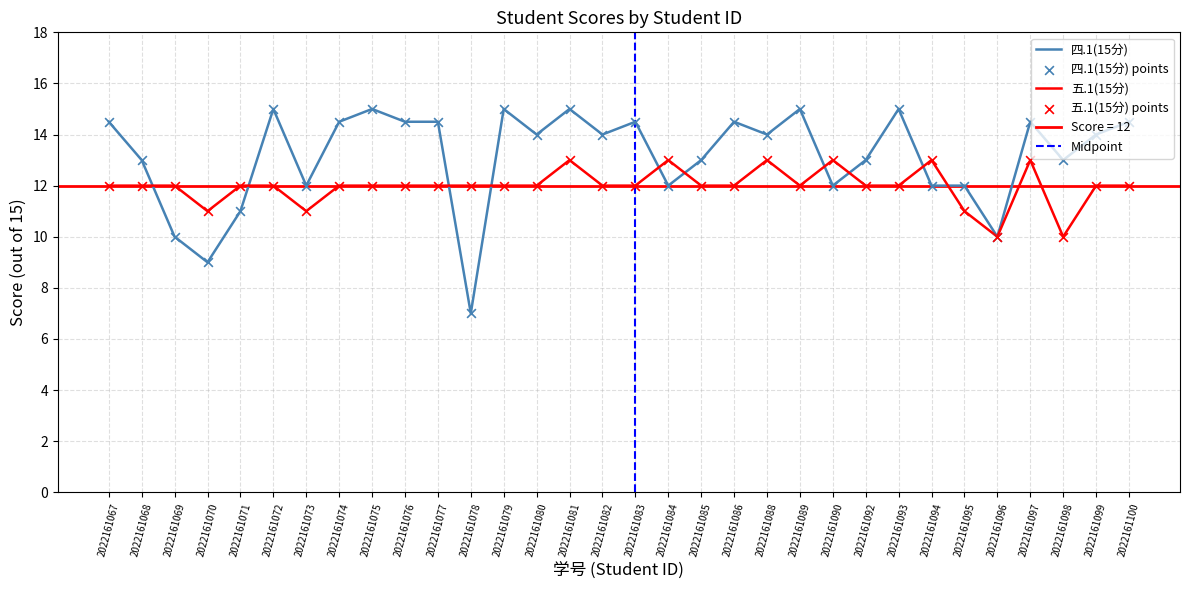

Which series has the largest total across all categories?

四.1(15分)